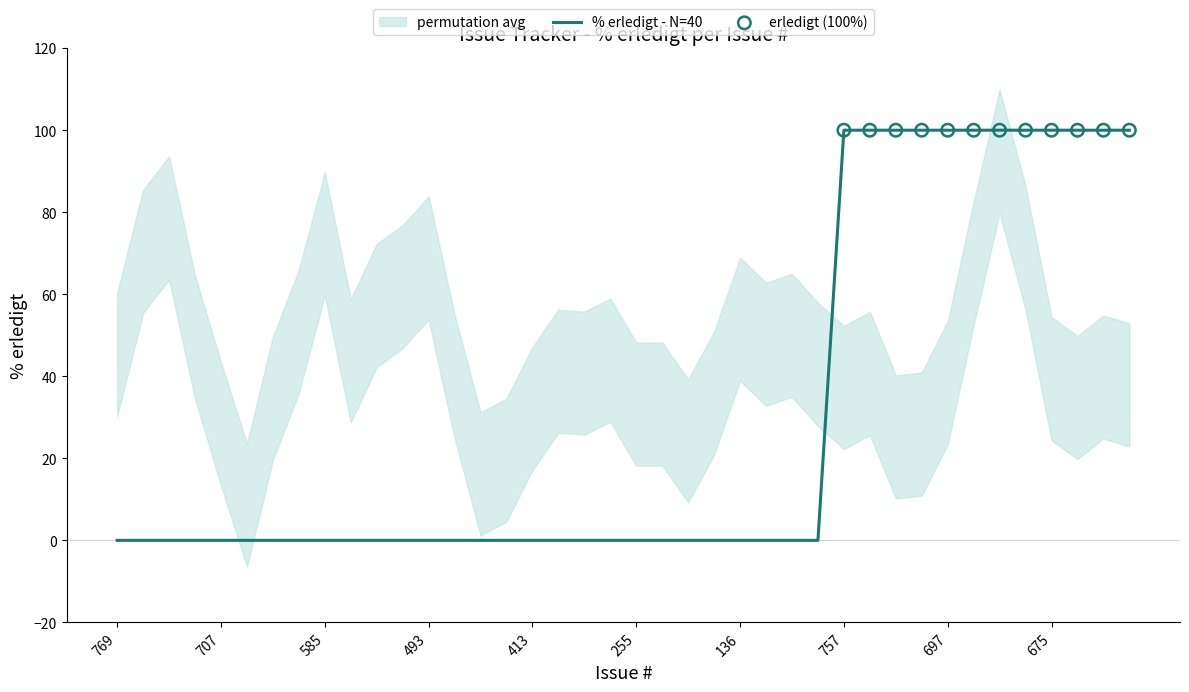

What is the change in value from 156 to 683?

+100